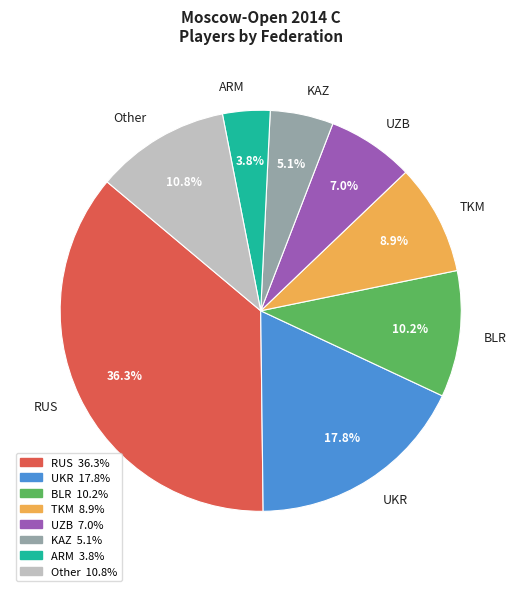

Is the sum of RUS and ARM greater than half?

No